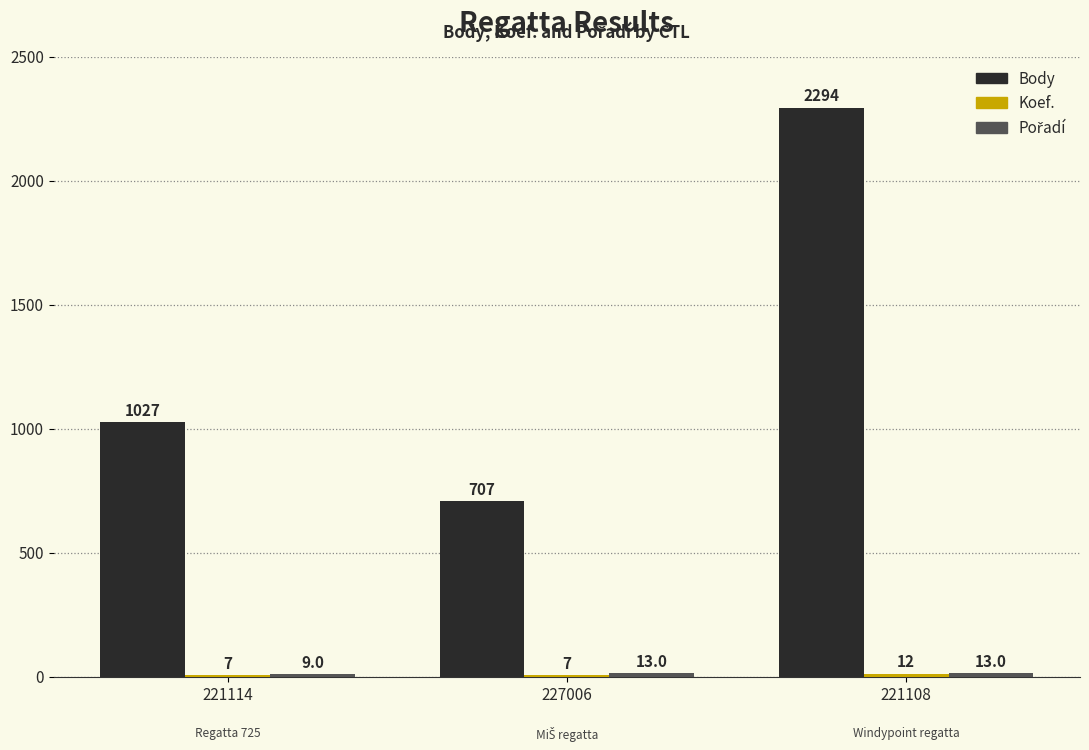

Which series has the widest spread of values?

Body